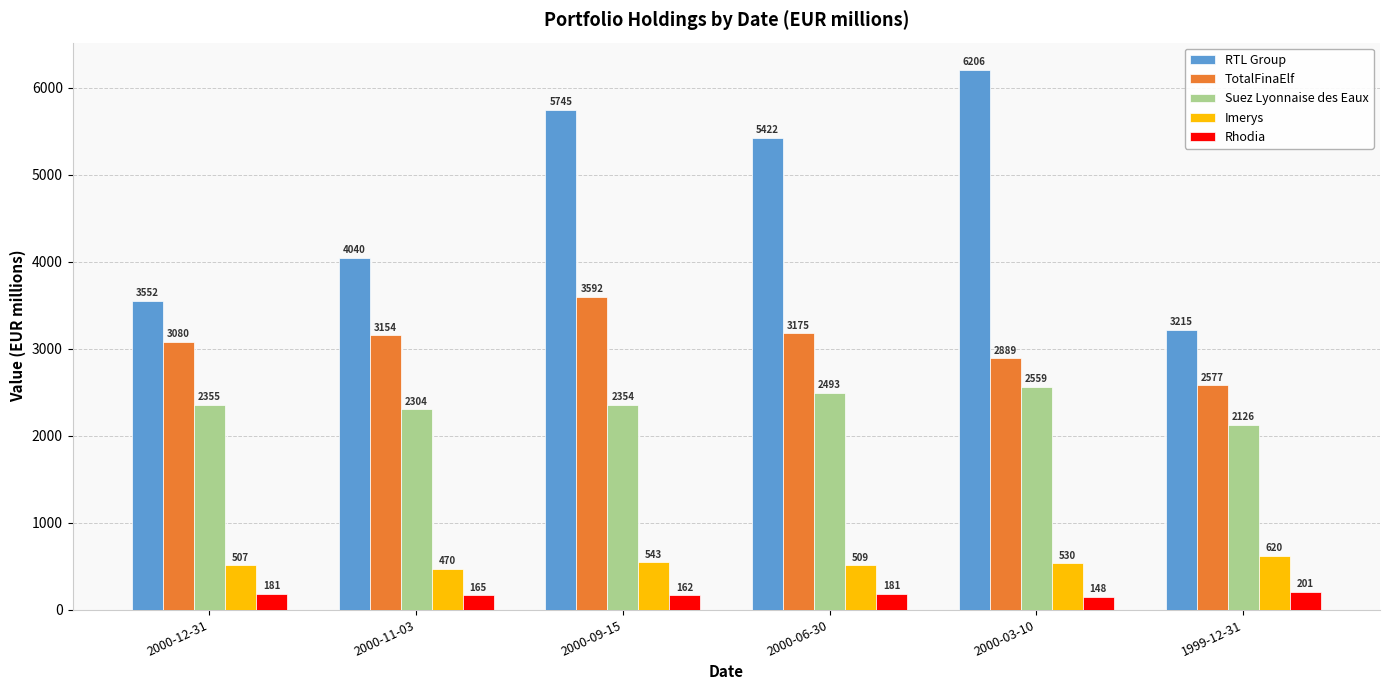

How many bars are there in total?

30